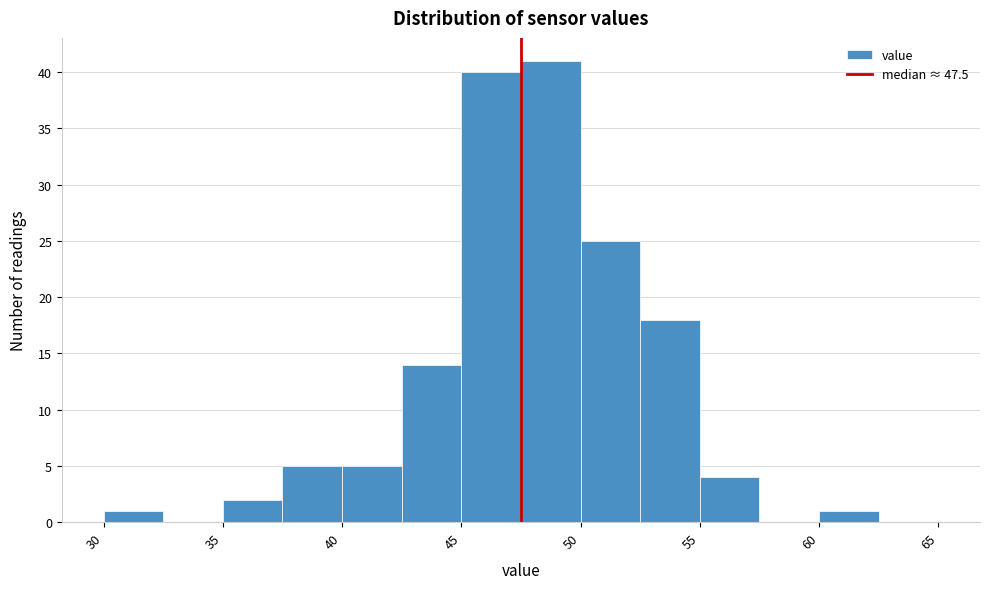

How tall is the bar that spans 50.0 to 52.5 on the x-axis? The values are not printed on the chart, so give them approximately, as read against the axis.

25